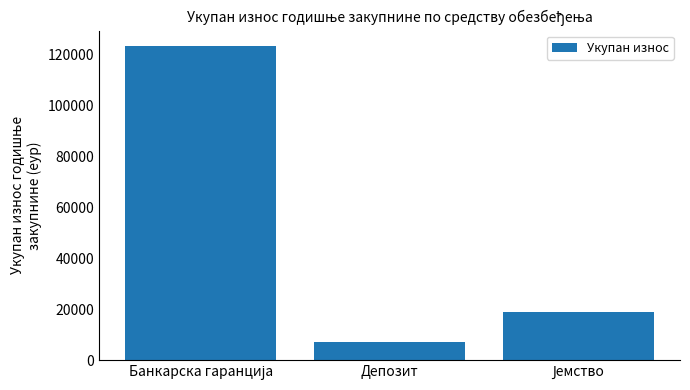

True or false: the data shows 7062.6 at Депозит.

True